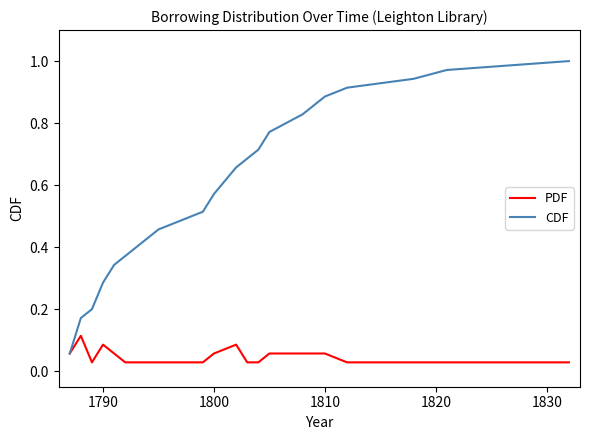

Rank the series by their maximum value, from highest to lowest.

CDF, PDF